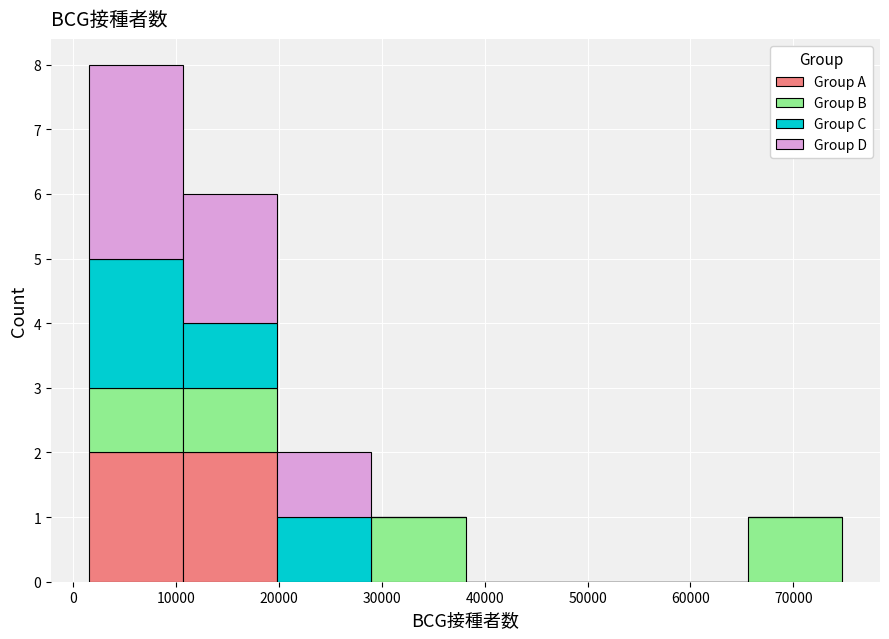

Reading left to right, transcribe this chart: for each stacked bar, give the range it covers on the x-axis and its total height. Neither the bar edges nor the heights are printed on the chart, so give them approximately, as read against the axes.

1000 to 11000: 8
11000 to 20000: 6
20000 to 29000: 2
29000 to 38000: 1
38000 to 47000: 0
47000 to 56000: 0
56000 to 66000: 0
66000 to 75000: 1